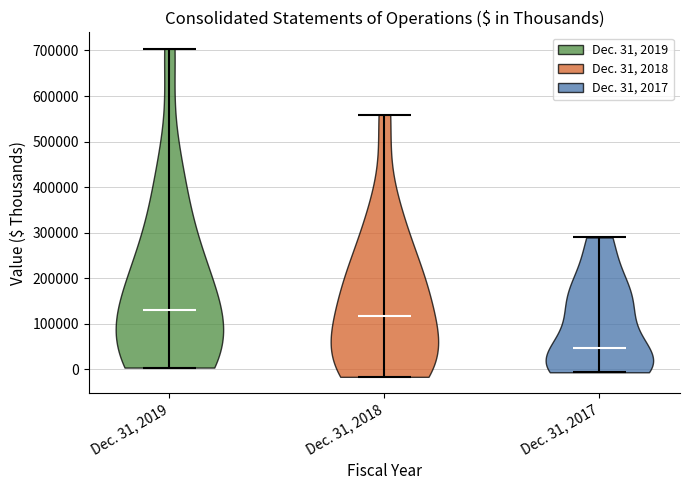

Reading left to right, read every violin against the y-axis: where its median line is, and the lowest and highest points it reaches. The values are not printed on the chart, so give them approximately, as read against the axis.

Dec. 31, 2019: median line 130000, lowest point 0, highest point 700000
Dec. 31, 2018: median line 120000, lowest point -20000, highest point 560000
Dec. 31, 2017: median line 50000, lowest point -10000, highest point 290000